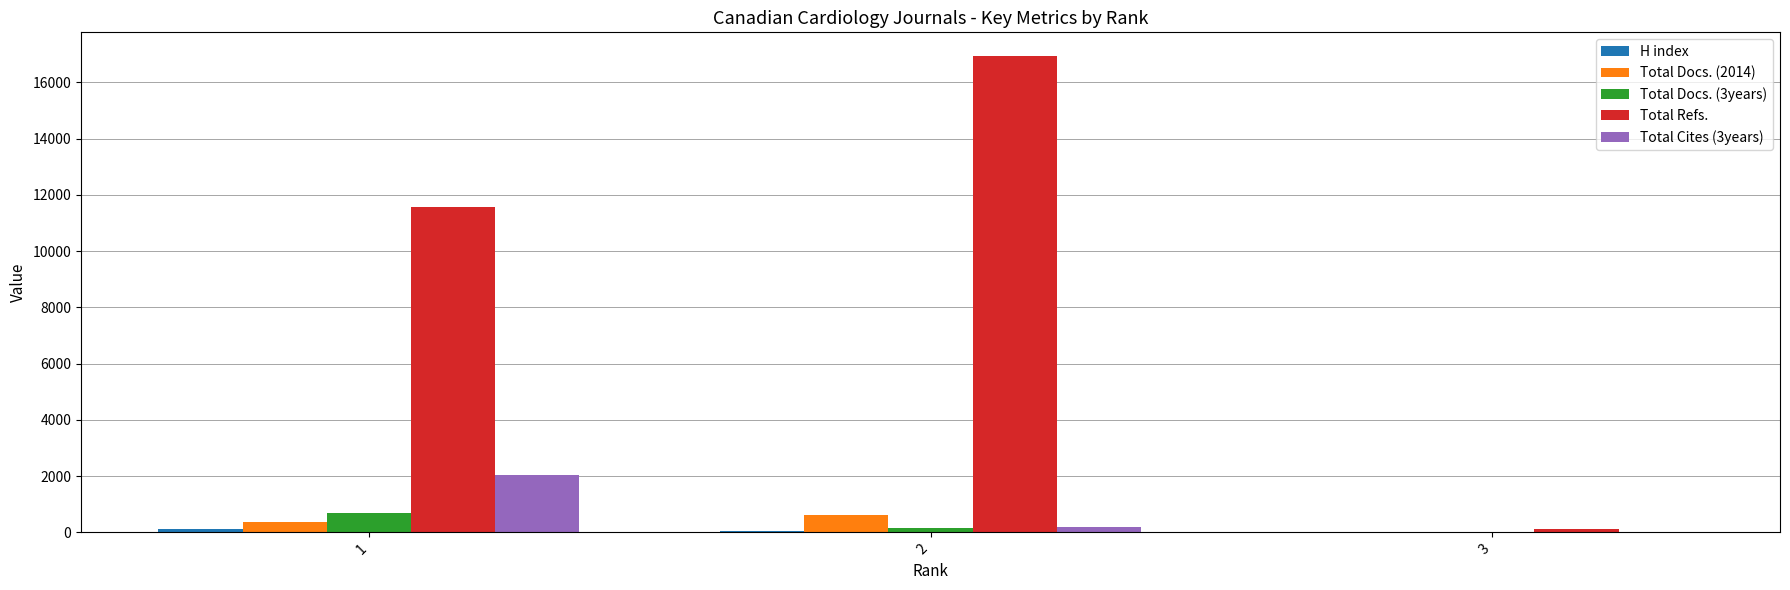

What is the sum of all Total Refs. values?

28595